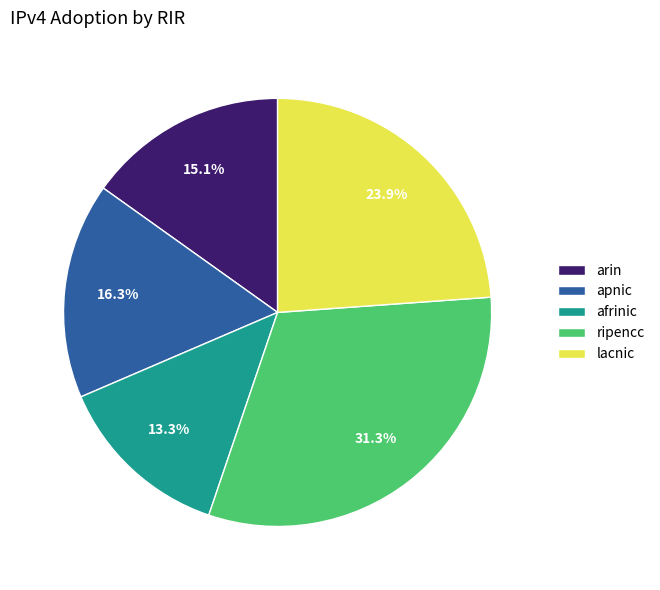

Is afrinic the majority of the pie?

No